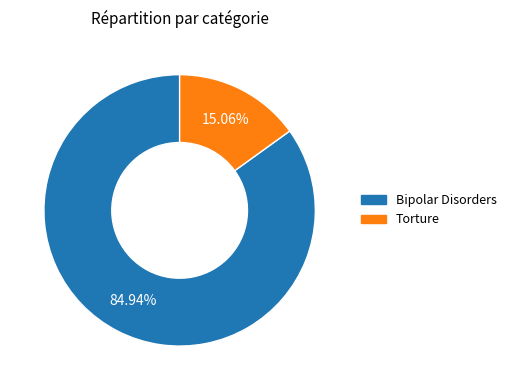

Which slice is the largest?

Bipolar Disorders